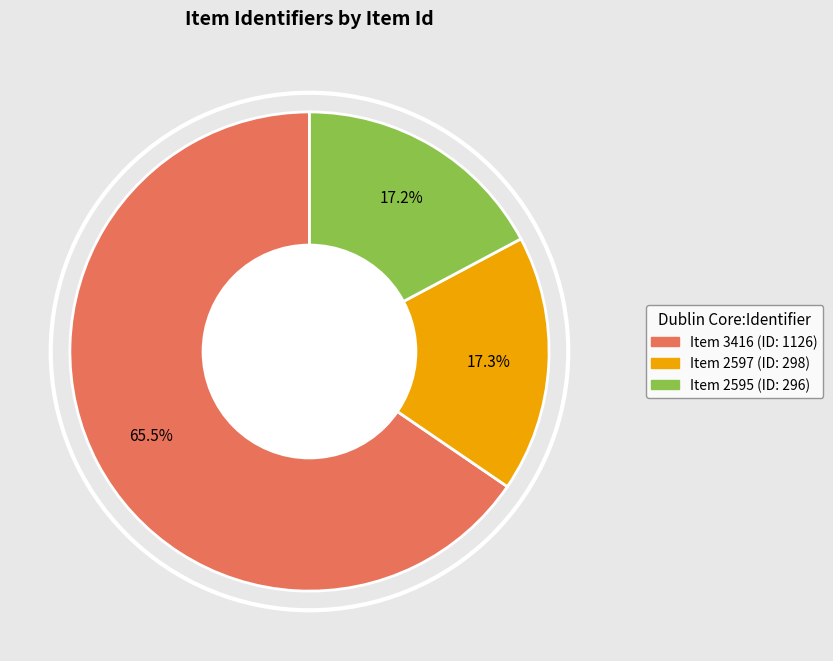

Is there a majority slice in this chart?

Yes